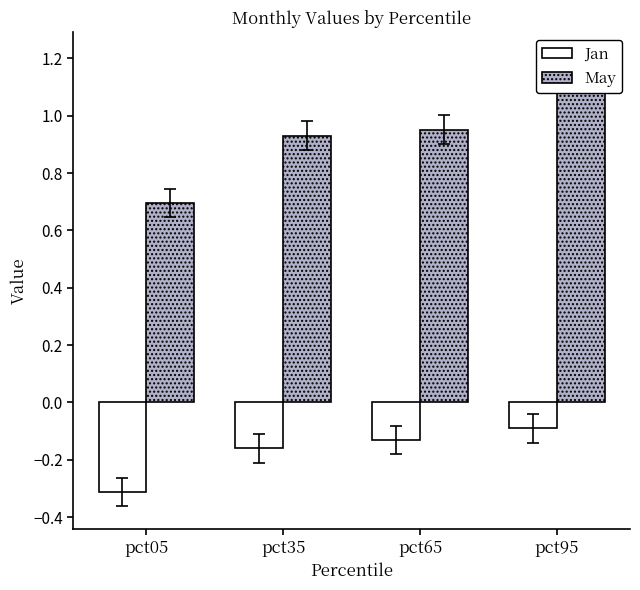

What is the approximate value of Jan at pct35?

-0.2